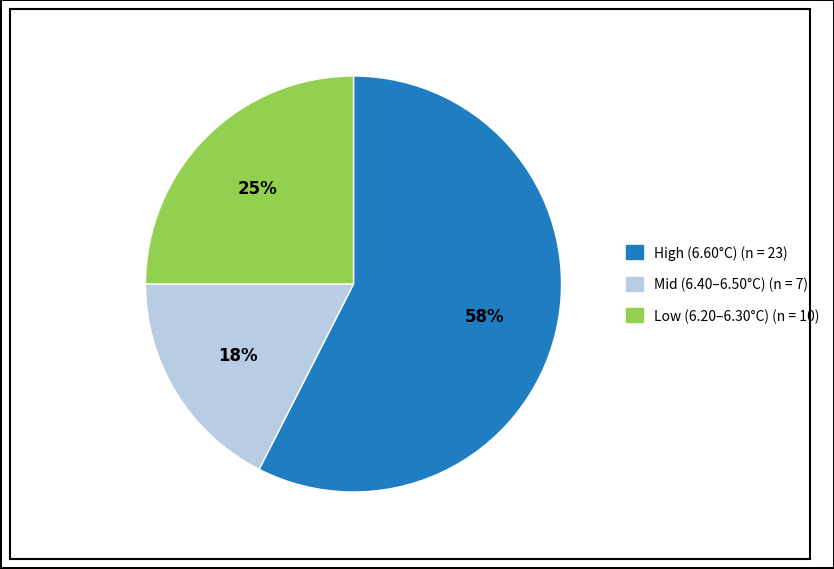

Count the number of slices in the pie.

3